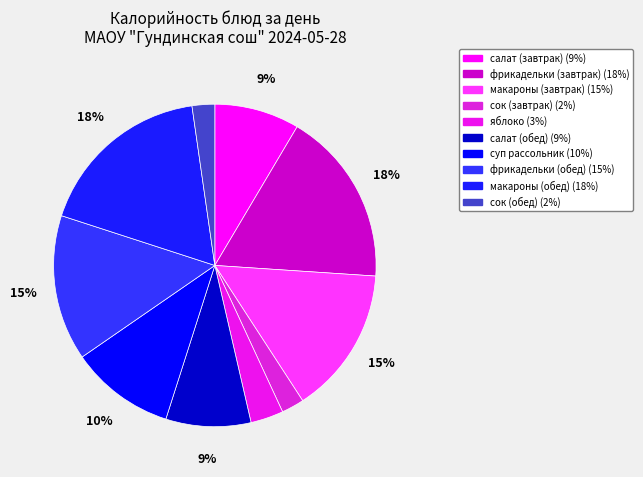

What percentage is the макароны (обед) slice, to the nearest percent?

18%